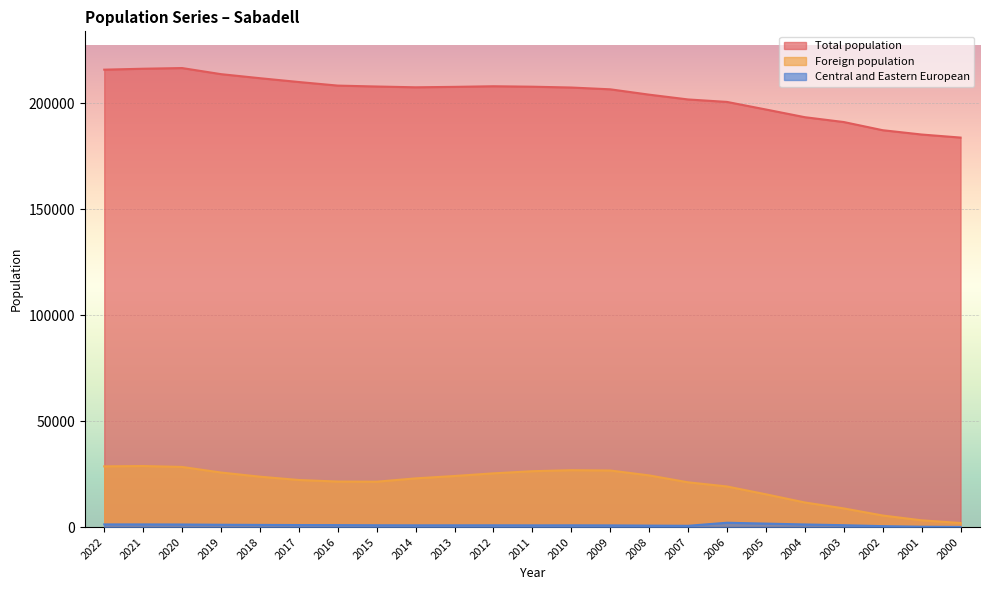

How many interior local valleys does the Central and Eastern European series have?

3